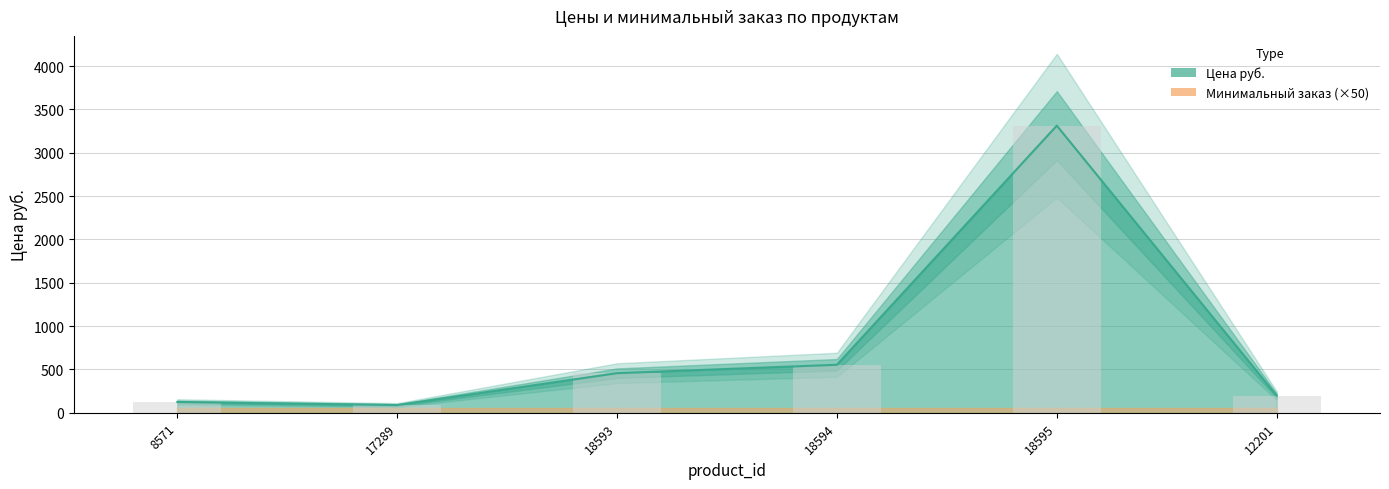

The chart shows a value of 554 at 18594. True or false?

True